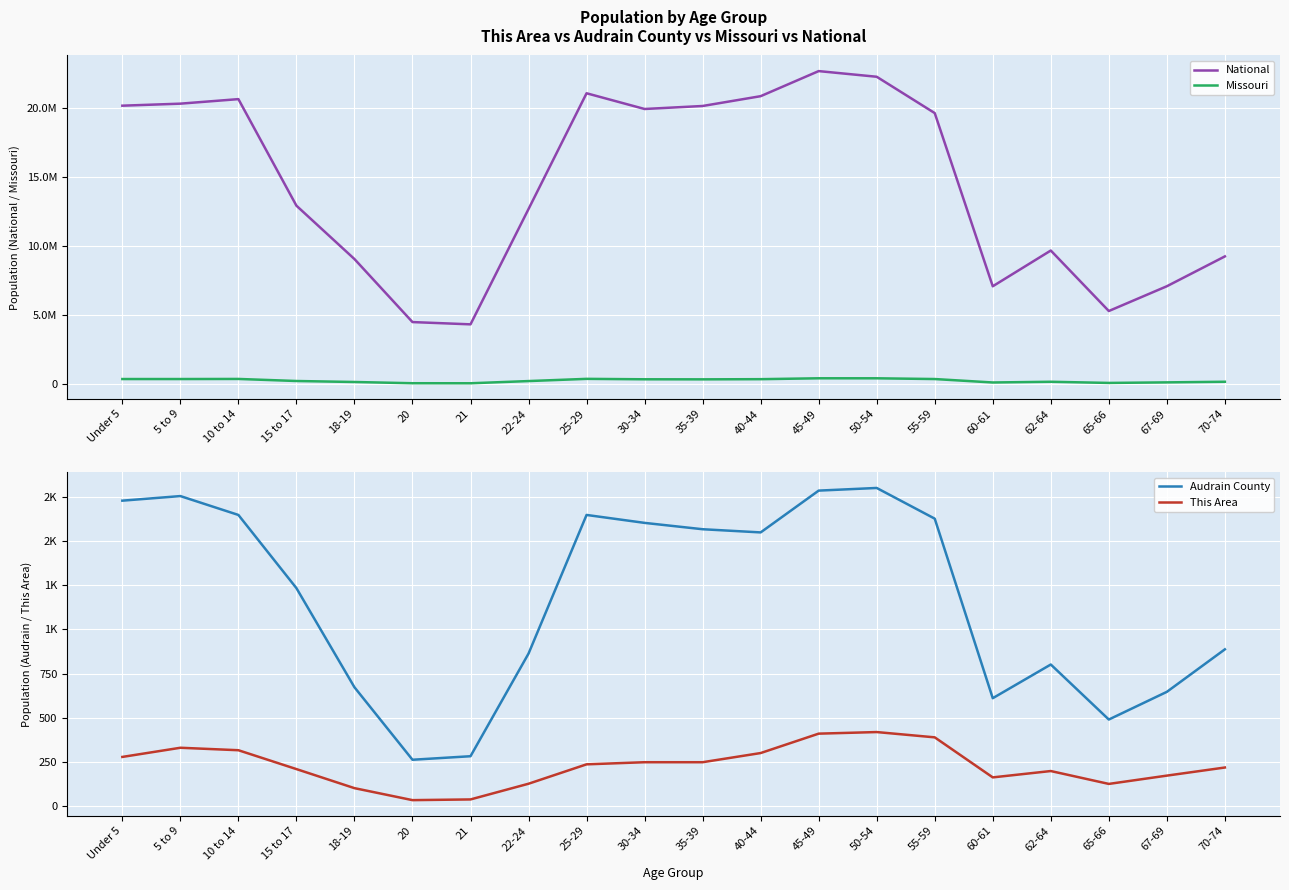

What is the value of the This Area point at the 20th from the left?

217